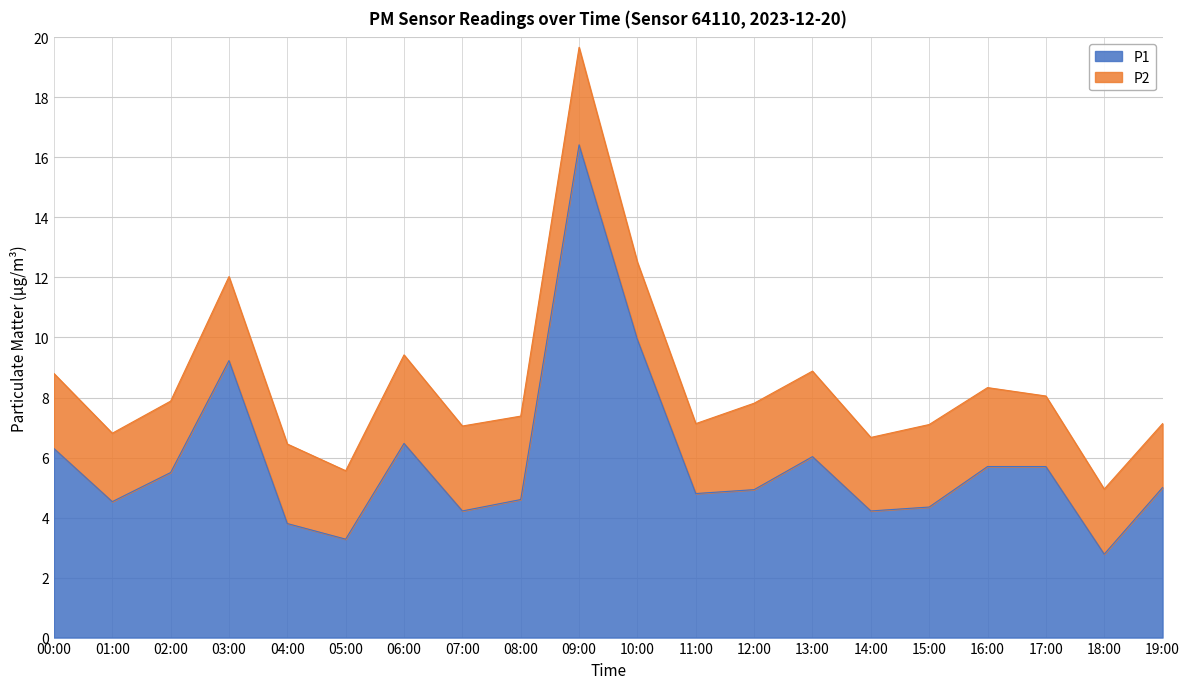

What is the sum of all values?

117.8